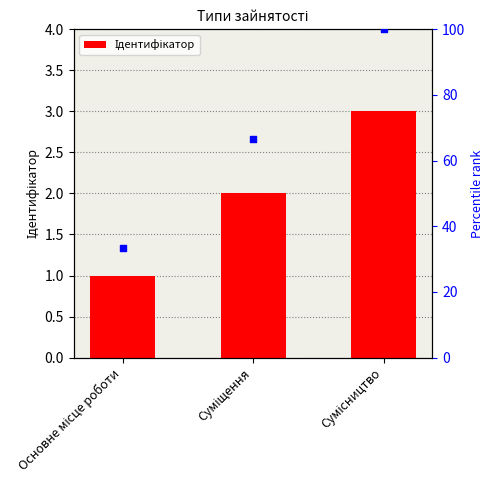

What is the change in value from Основне місце роботи to Сумісництво?

+2